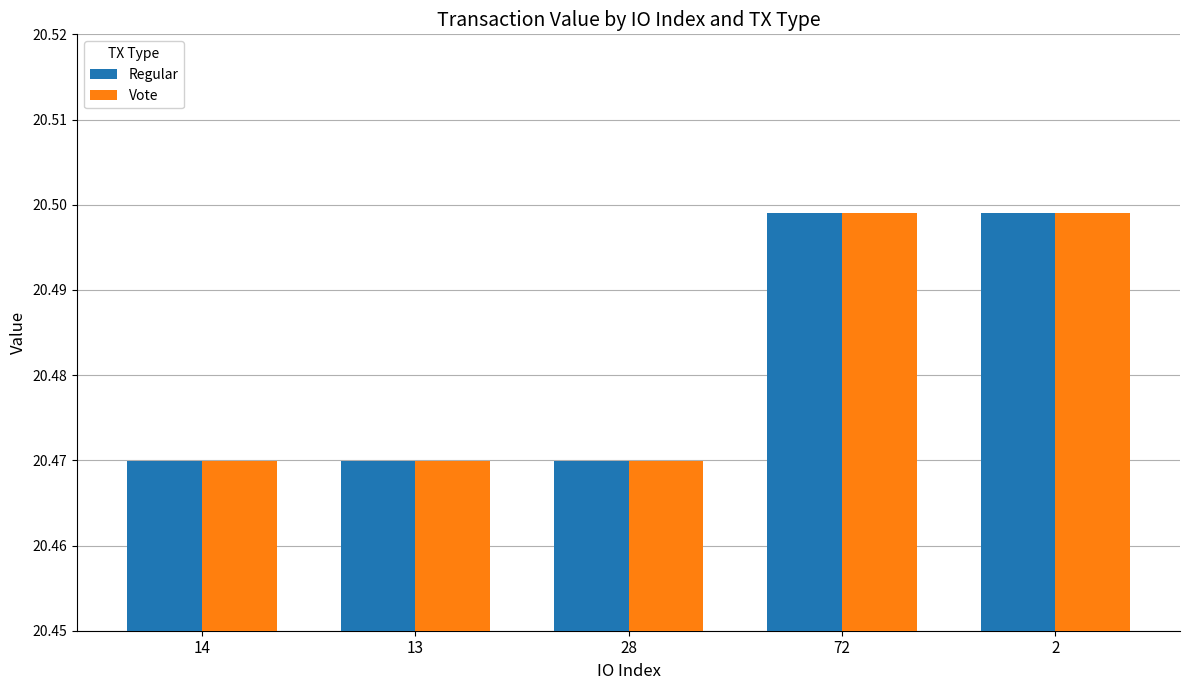

What is the sum of the Vote values at 28 and 72?

41.0